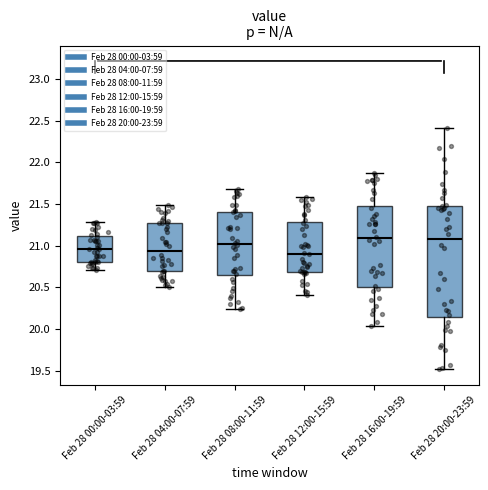

Where does the lower whisker of the box for Feb 28 20:00-23:59 end on the y-axis? The values are not printed on the chart, so give them approximately, as read against the axis.

19.50